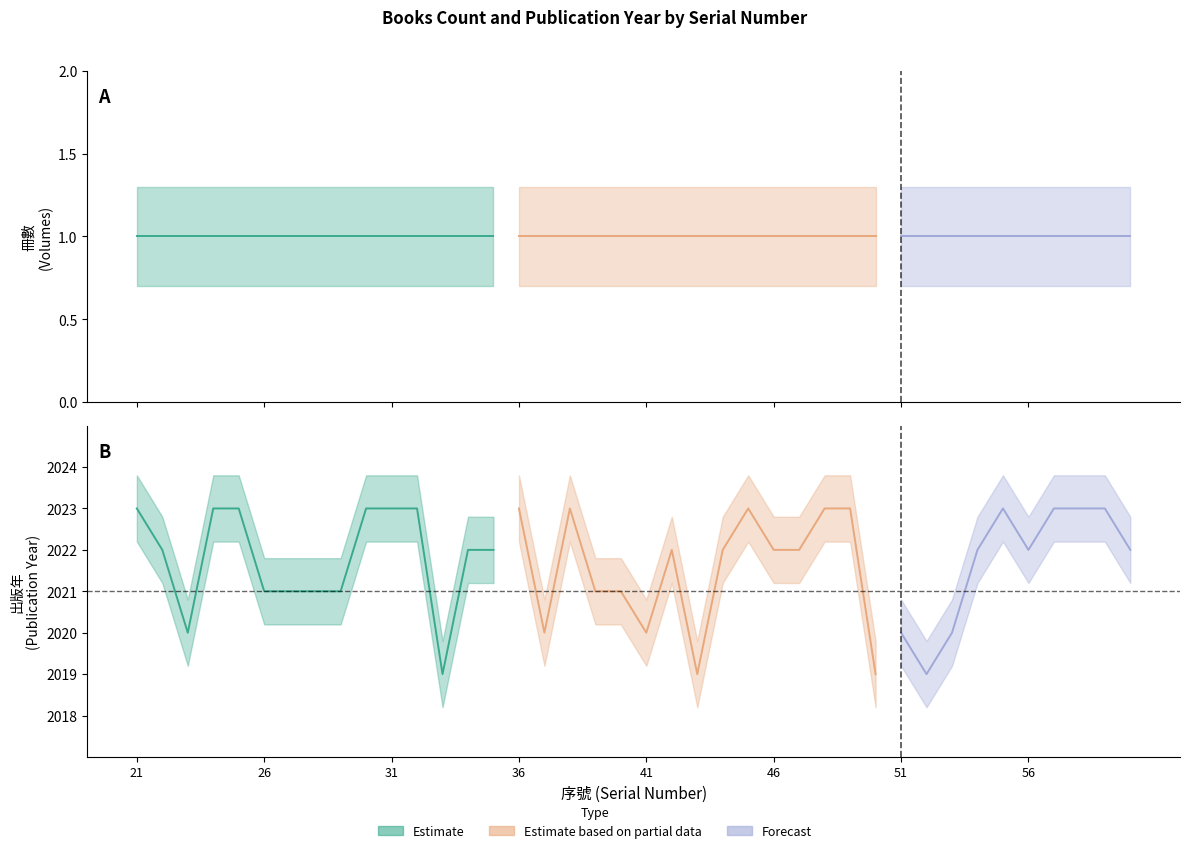

Between 36 and 30, which is larger?

36